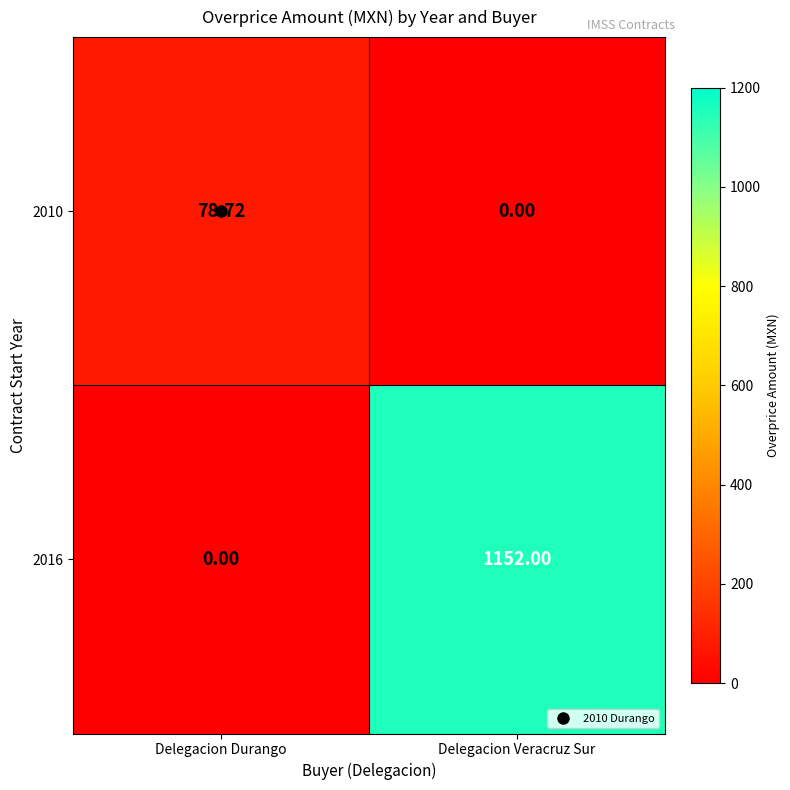

What is the total value across all series at Delegacion Durango?

78.7